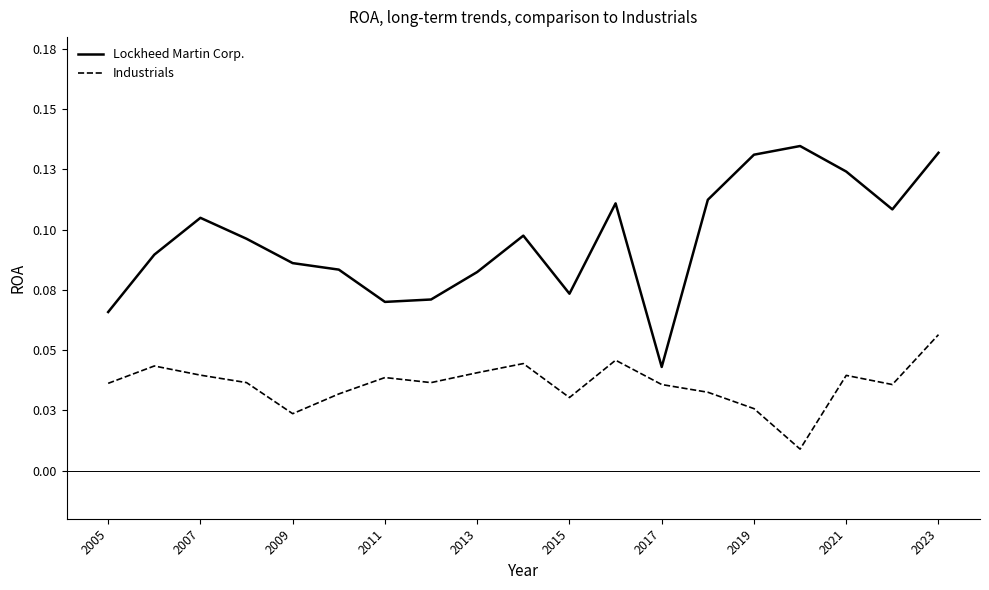

What are all the series names shown in the legend?

Lockheed Martin Corp., Industrials